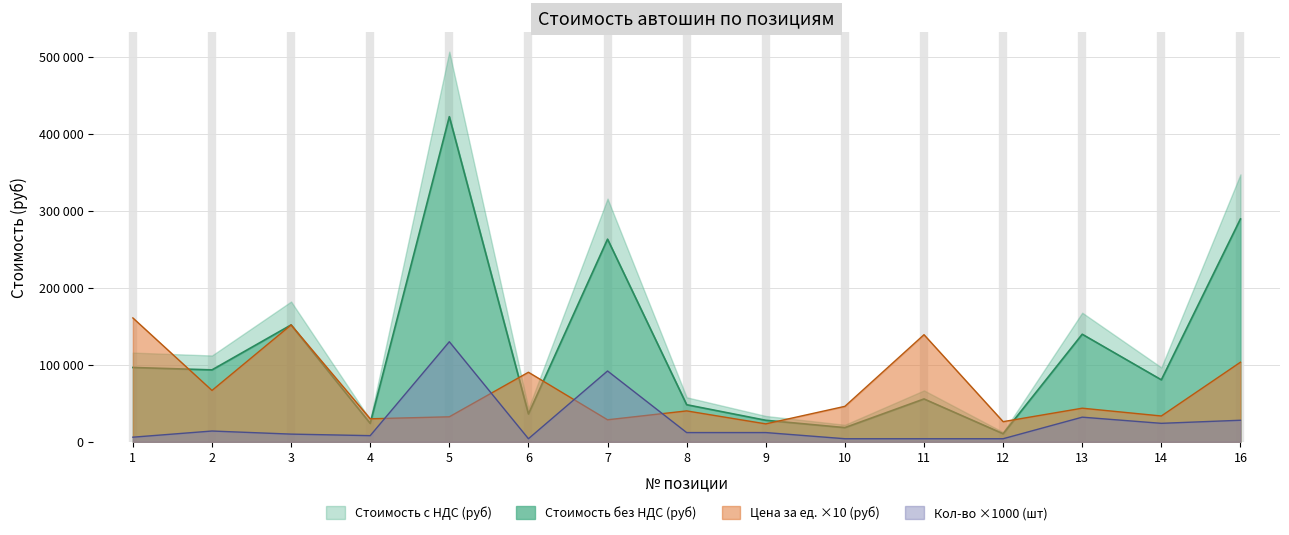

True or false: Стоимость без НДС (руб) and Кол-во (шт) cross at least once.

False